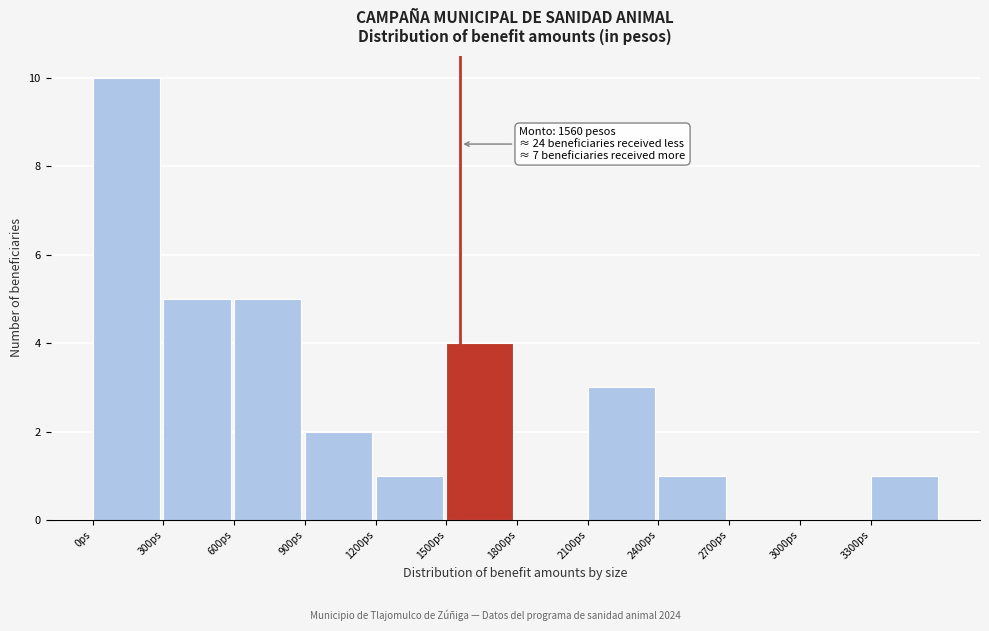

Over which range of the x-axis is the bar tallest?

0 to 300